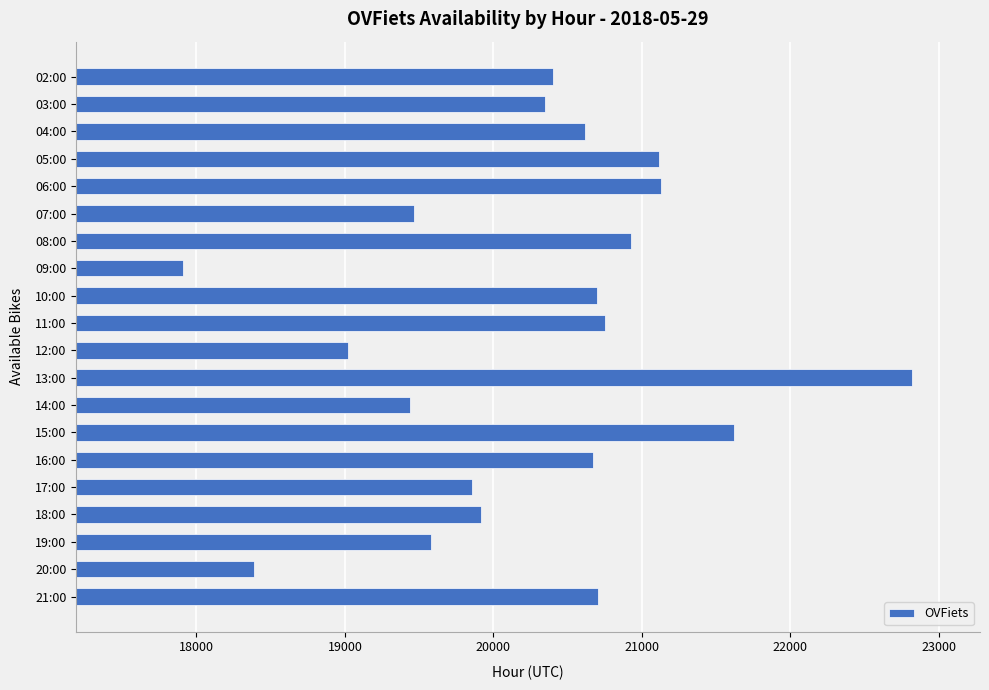

What is the change in value from 08:00 to 12:00?

-1909